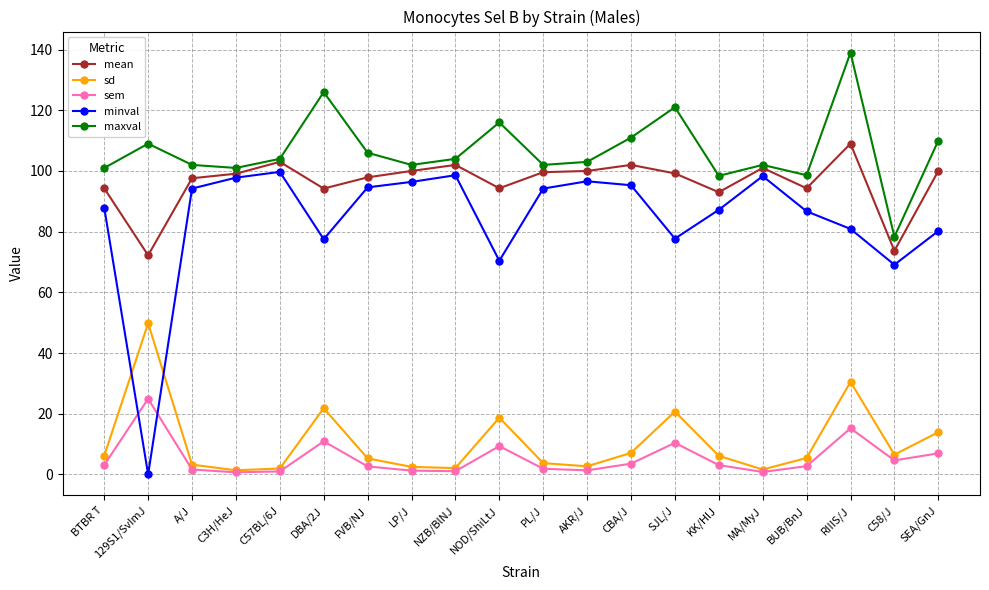

True or false: mean and sd cross at least once.

False